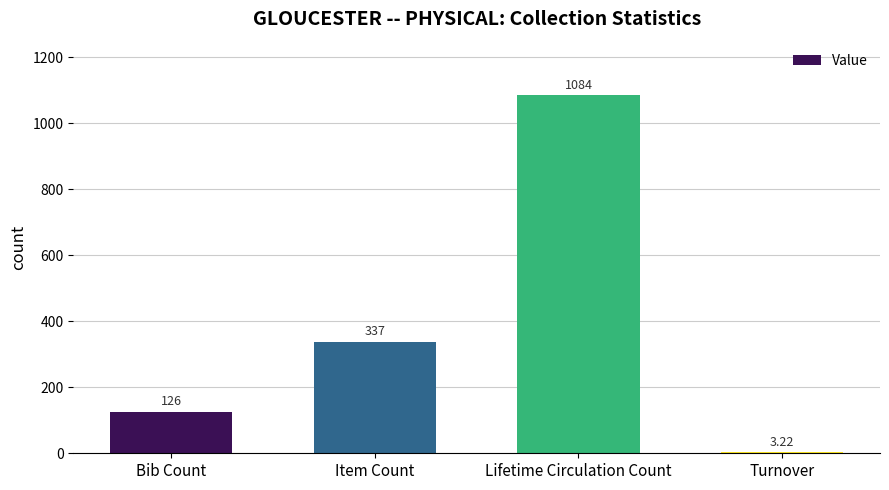

Which label corresponds to the largest value in the chart?

Lifetime Circulation Count